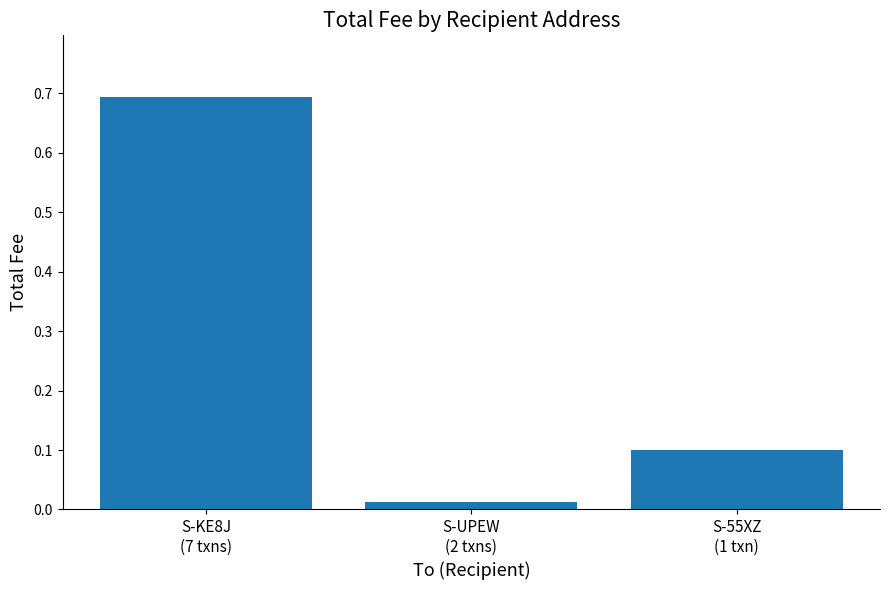

The value at S-55XZ
(1 txn) is 0.1. True or false?

True